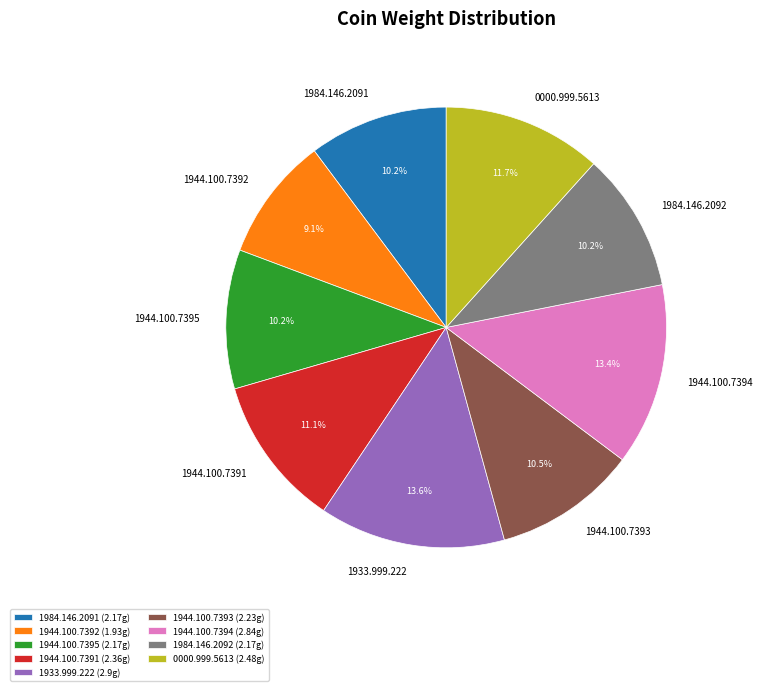

What is the ratio of the value at 0000.999.5613 to the value at 1933.999.222?

0.9